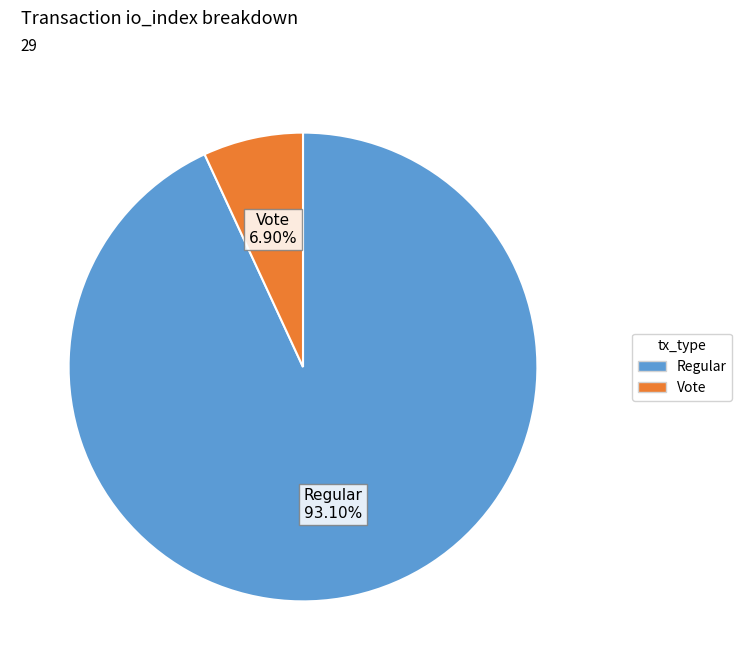

To the nearest percent, what is the average slice percentage?

50%